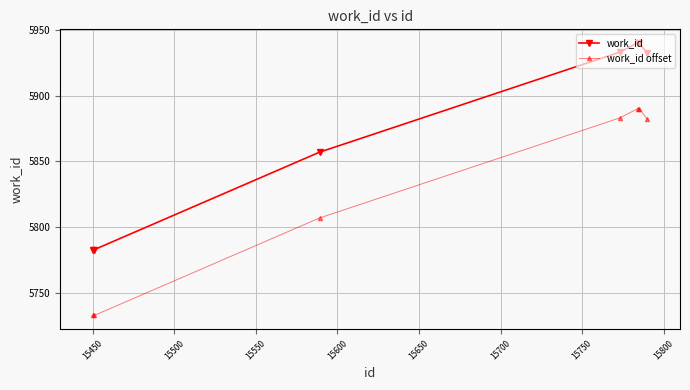

List the series in order of their overall mean, highest first.

work_id, work_id offset